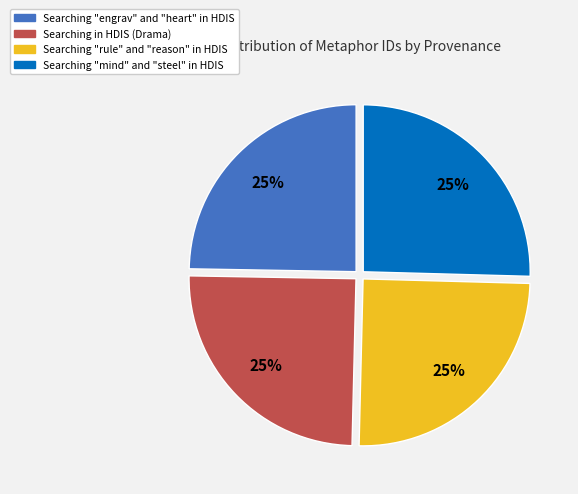

Is it true that Searching in HDIS (Drama) is 25% of the pie?

True